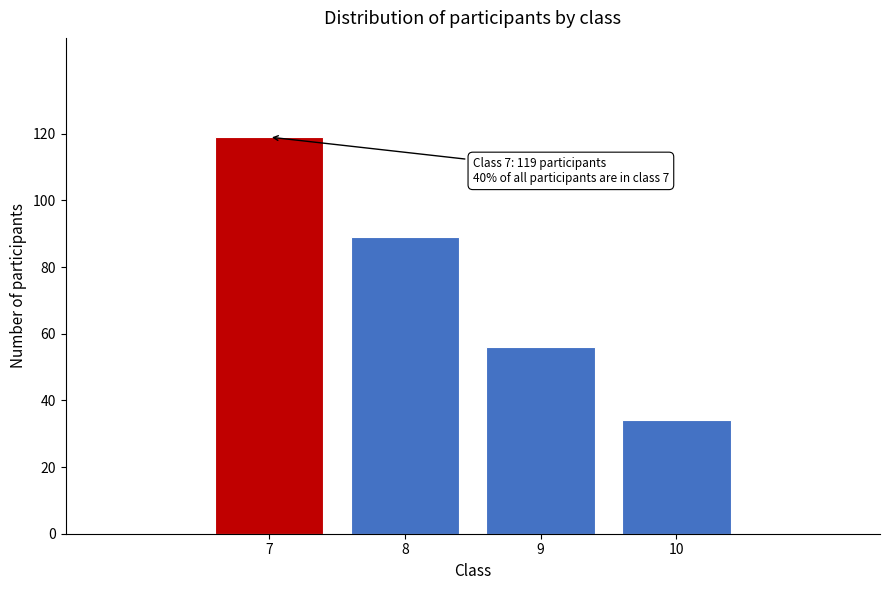

Reading left to right, list all the values displayed in this chart.

7=119	8=89	9=56	10=34